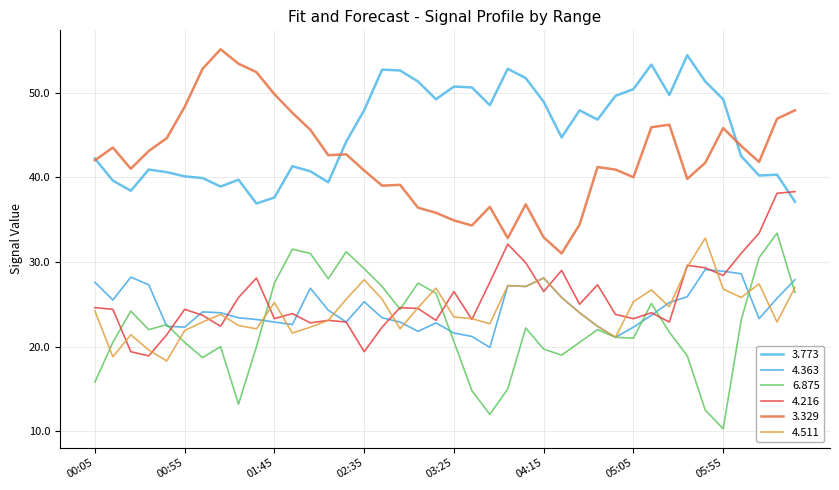

True or false: 3.329 and 4.216 intersect in this chart.

False